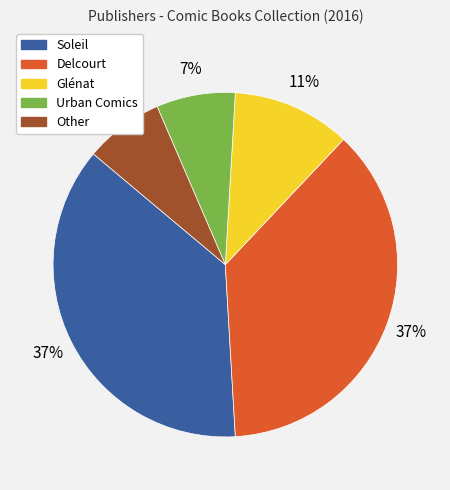

To the nearest percent, what is the average slice percentage?

20%